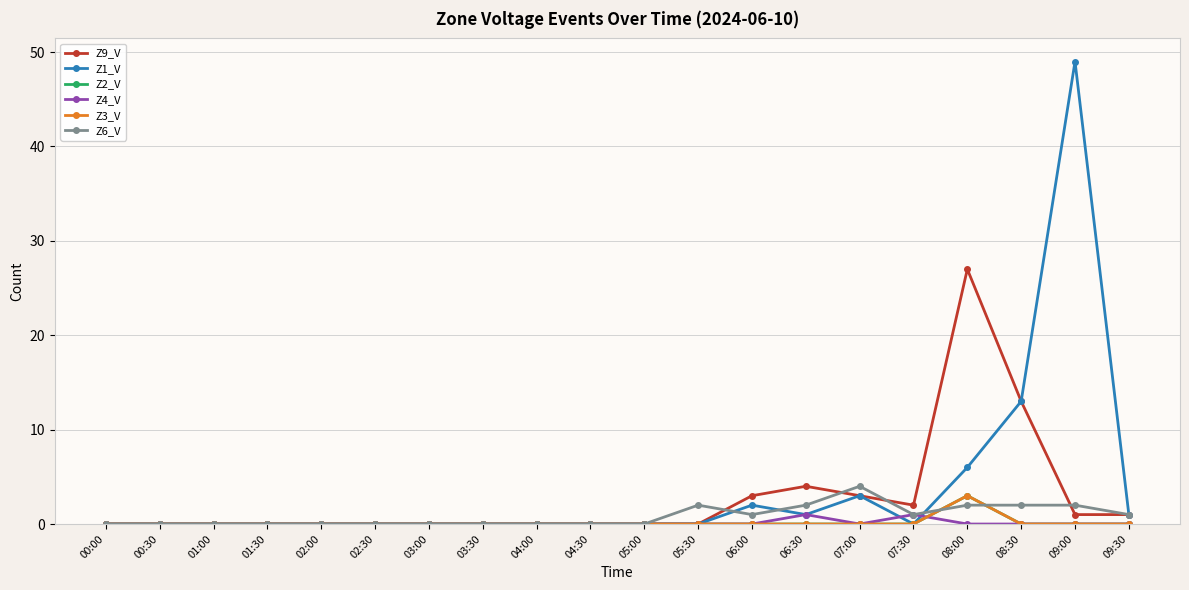

Reading left to right, transcribe all the data shown in this chart.

Z9_V: 0	0	0	0	0	0	0	0	0	0	0	0	3	4	3	2	27	13	1	1
Z1_V: 0	0	0	0	0	0	0	0	0	0	0	0	2	1	3	0	6	13	49	1
Z2_V: 0	0	0	0	0	0	0	0	0	0	0	0	0	0	0	0	3	0	0	0
Z4_V: 0	0	0	0	0	0	0	0	0	0	0	0	0	1	0	1	0	0	0	0
Z3_V: 0	0	0	0	0	0	0	0	0	0	0	0	0	0	0	0	3	0	0	0
Z6_V: 0	0	0	0	0	0	0	0	0	0	0	2	1	2	4	1	2	2	2	1